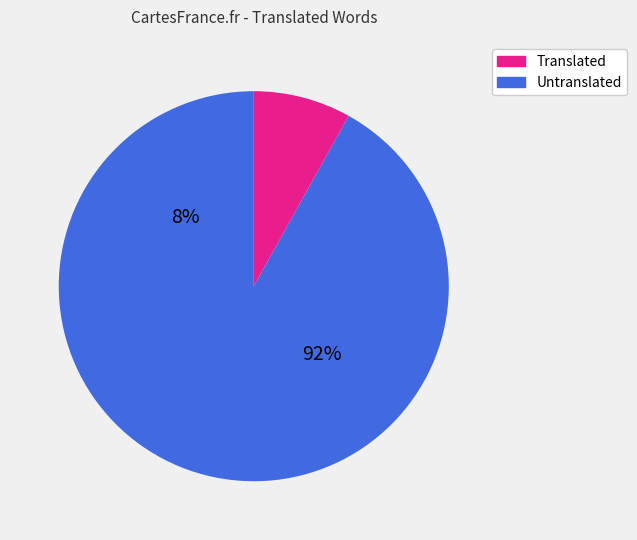

Does any single category account for the majority?

Yes